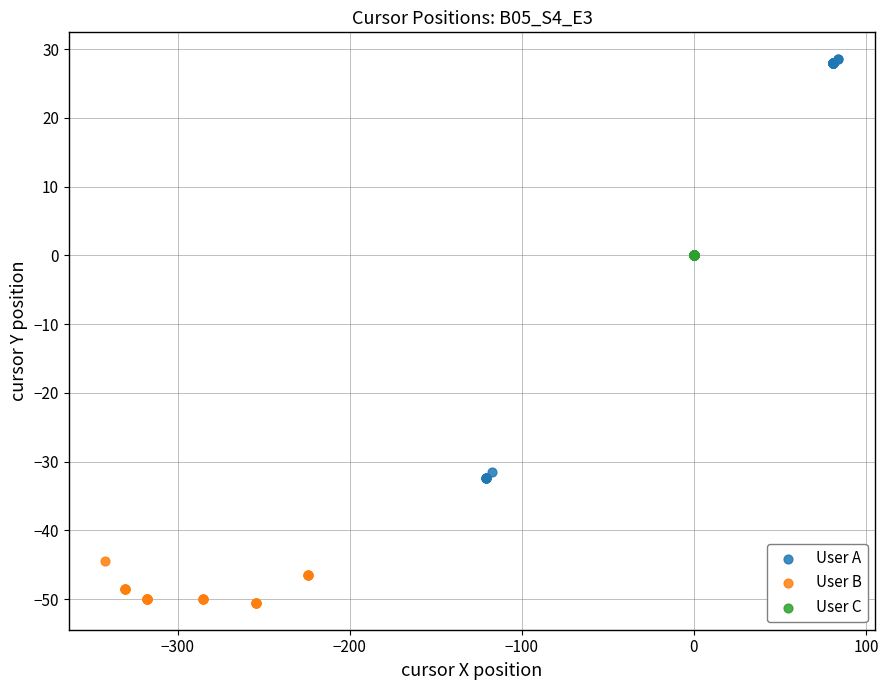

Which series reaches the minimum Y coordinate?

User B